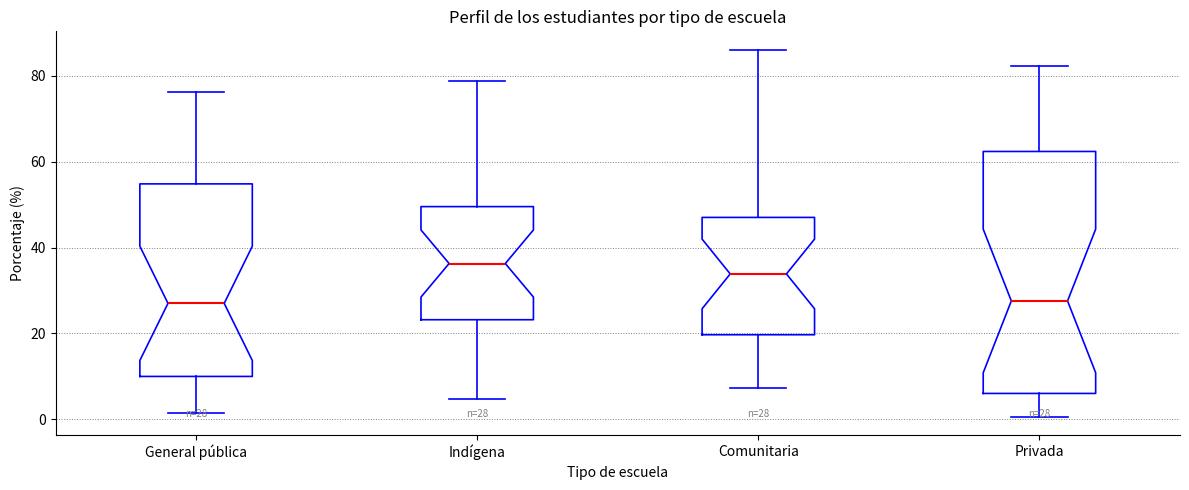

Comparing the boxes themselves (not the whiskers), which one is the tallest?

Privada